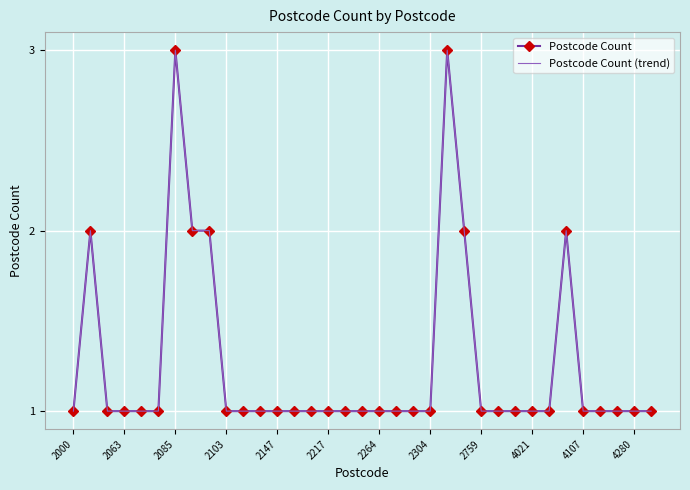

How many lines are shown in the chart?

2